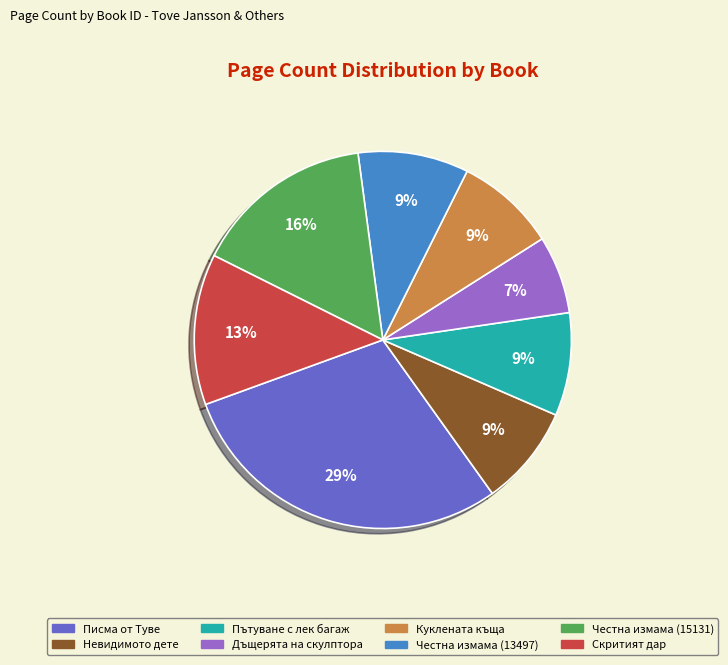

Does Писма от Туве account for over 50% of the chart?

No